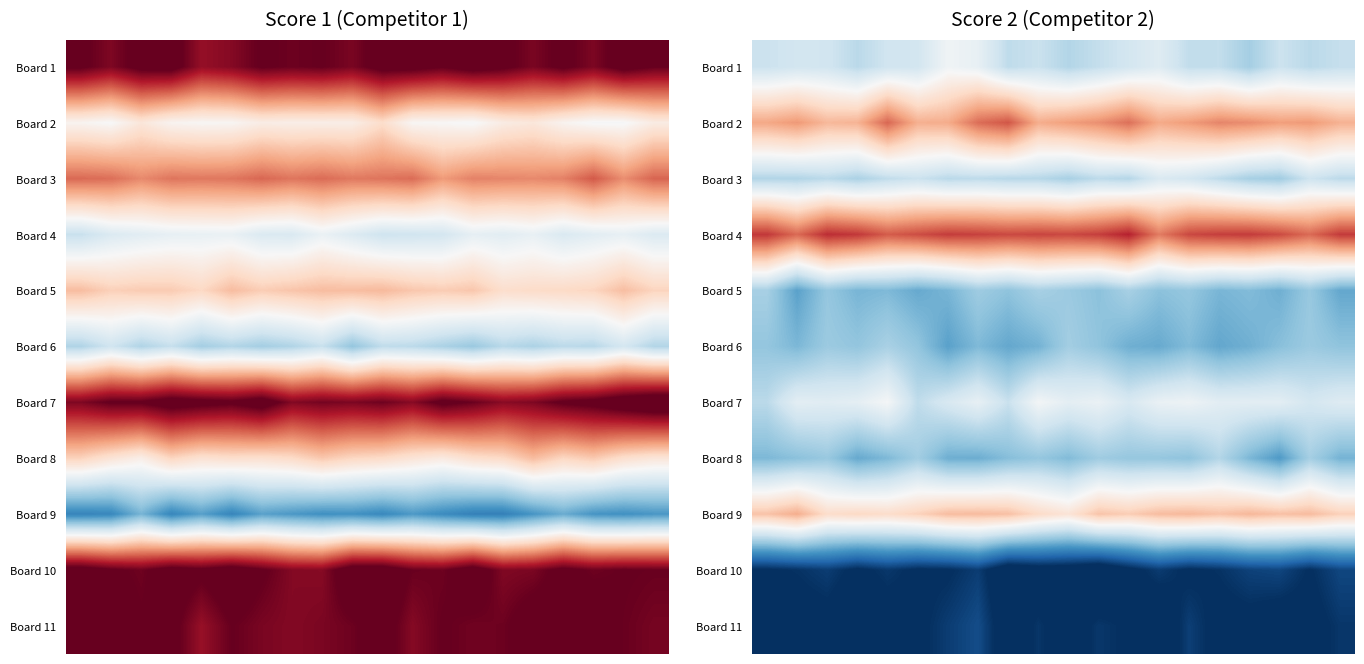

Between 10 and 11, which is larger?

11